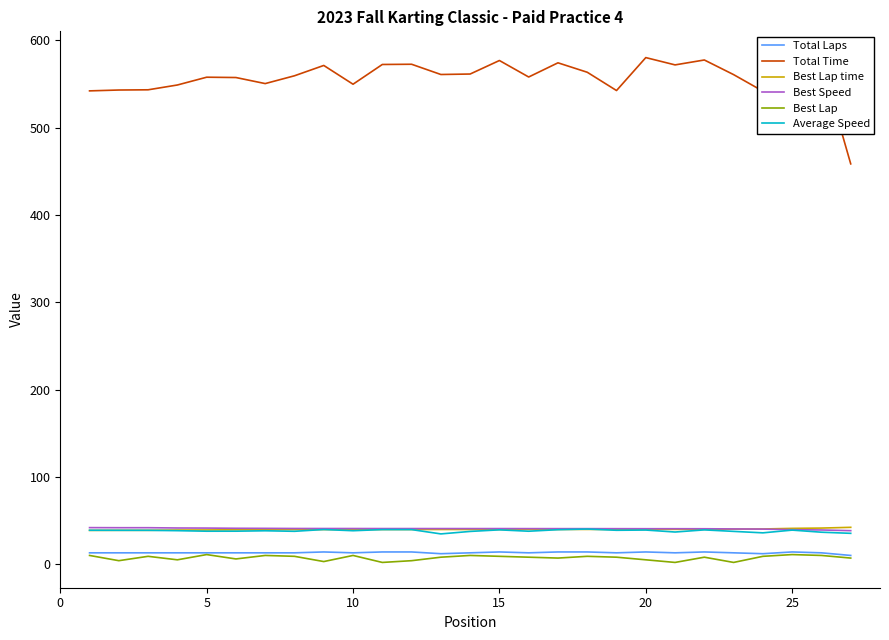

True or false: Best Speed and Total Laps intersect in this chart.

False